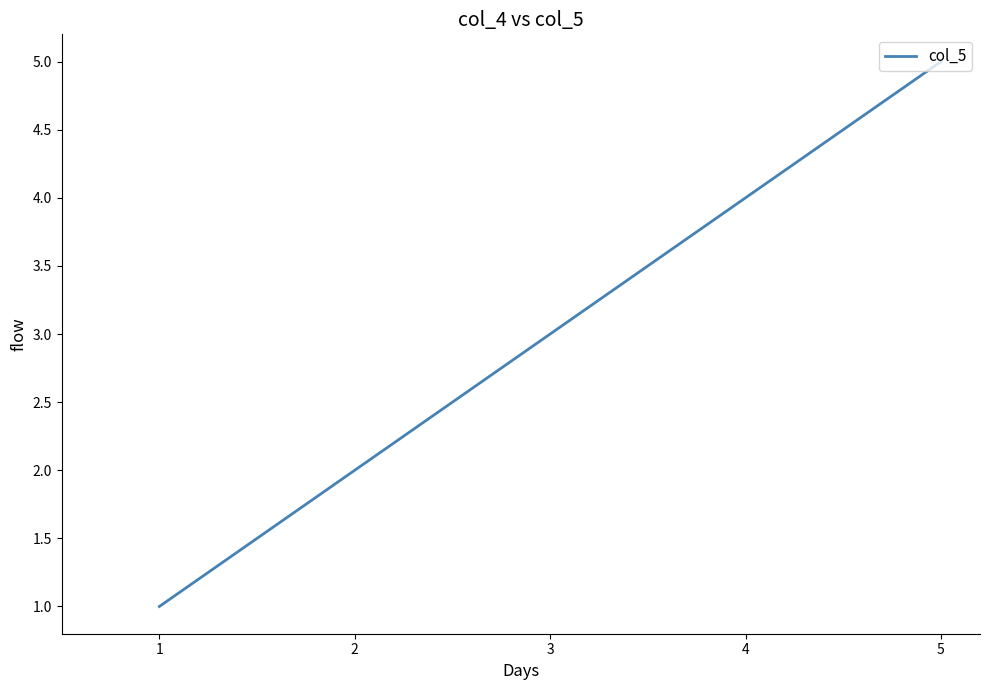

What is the sum of the values at 2 and 3?

5